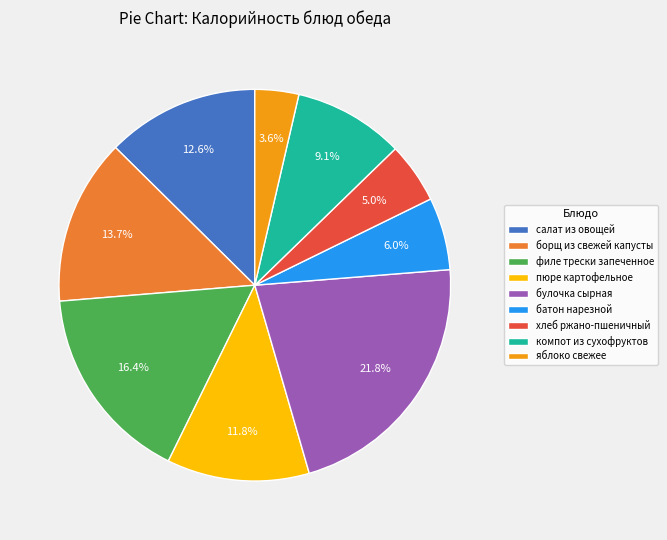

Is компот из сухофруктов the majority of the pie?

No